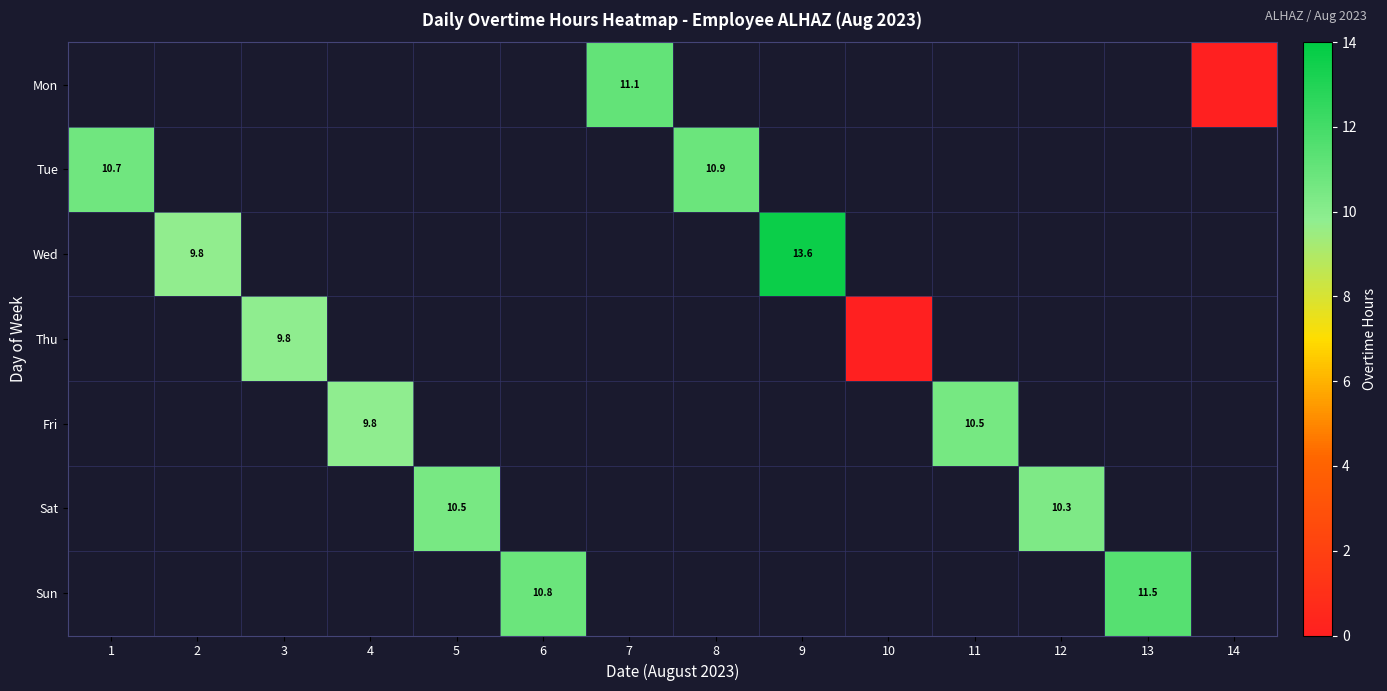

The Mon series shows 11.1 at 7. True or false?

True